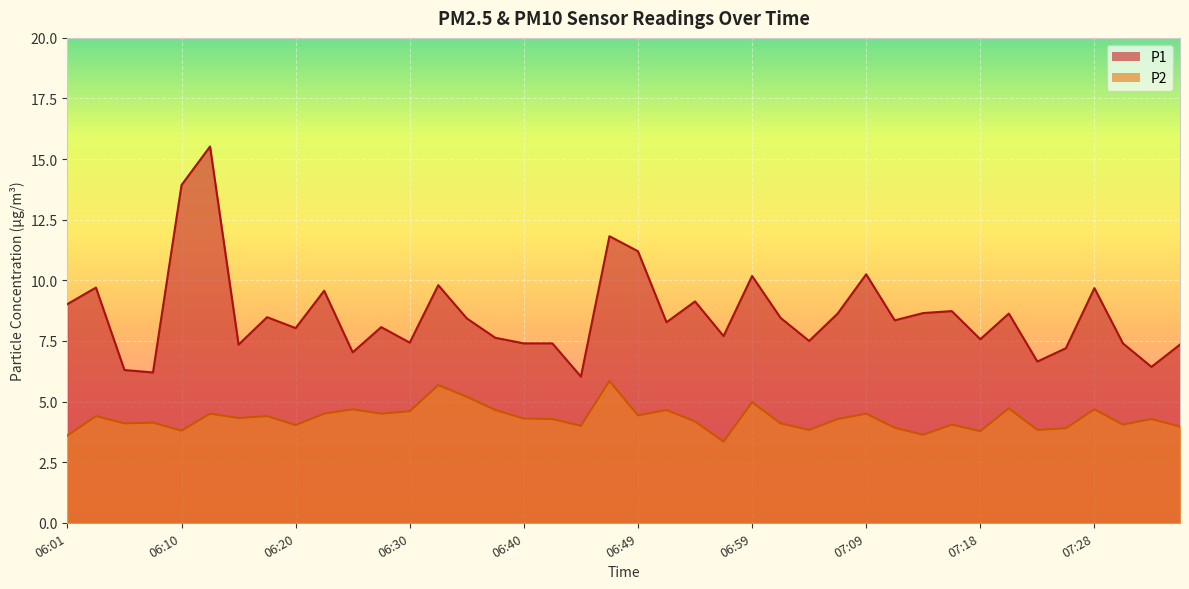

True or false: P2 and P1 cross at least once.

False